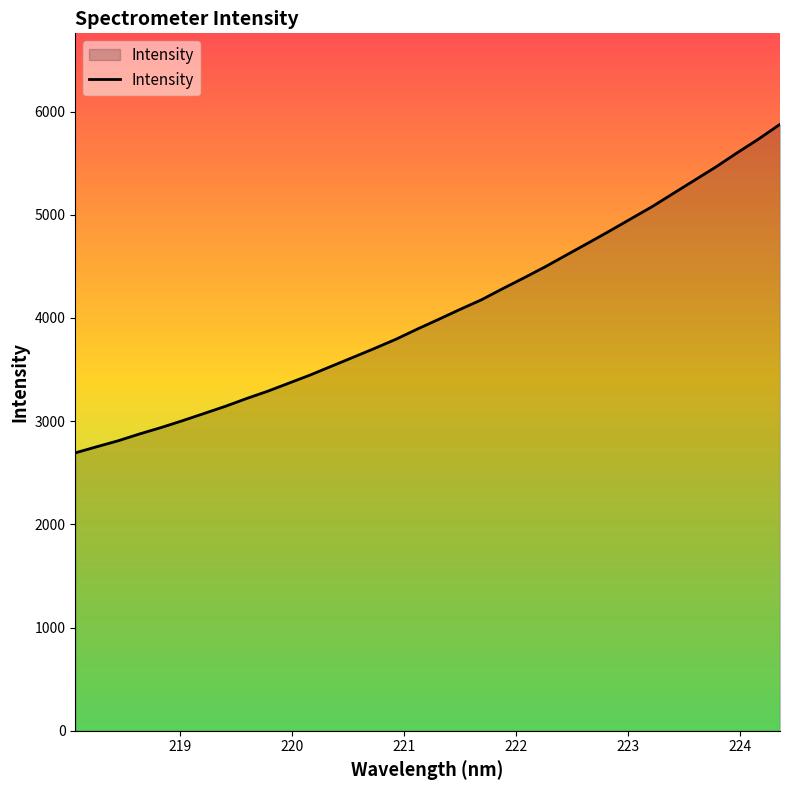

Does the chart display data point markers on the line(s)?

No